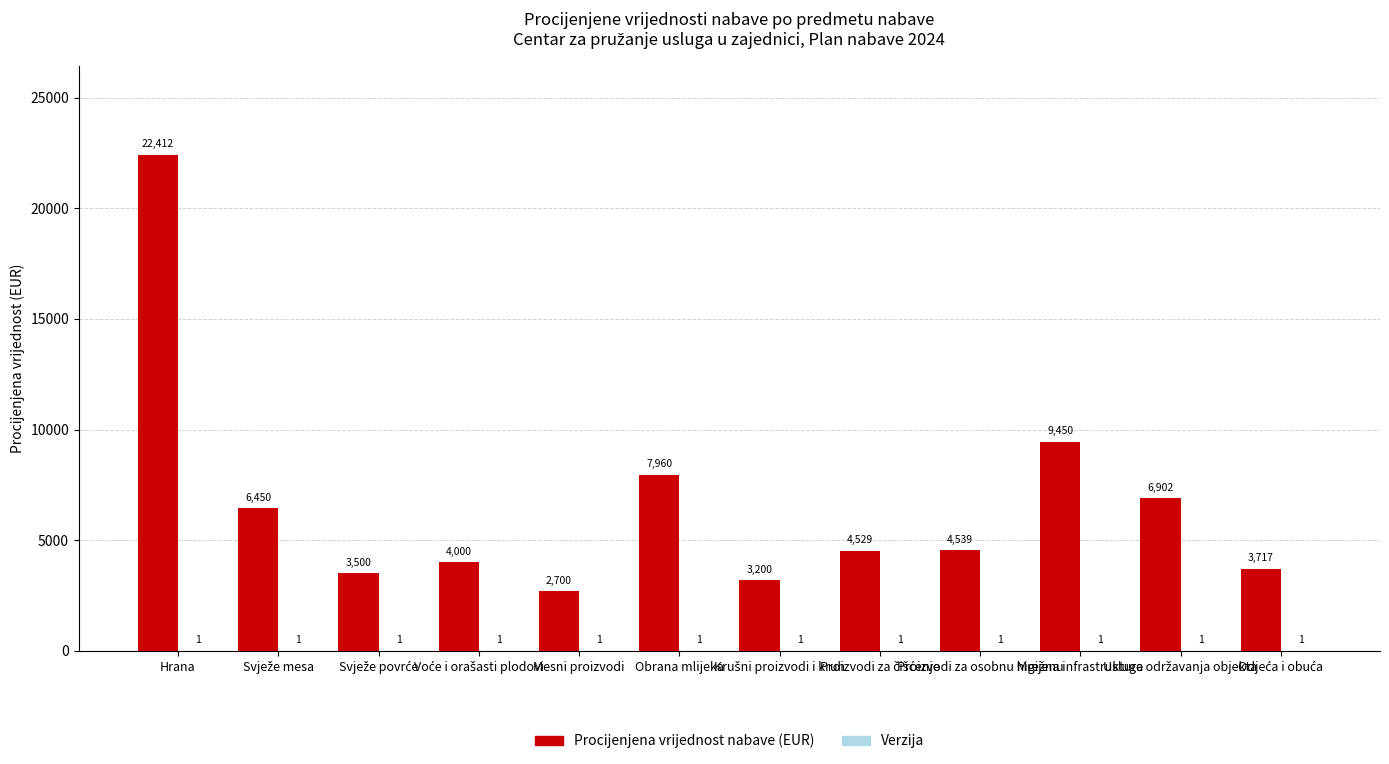

What is the sum of all Procijenjena vrijednost nabave (EUR) values?

79359